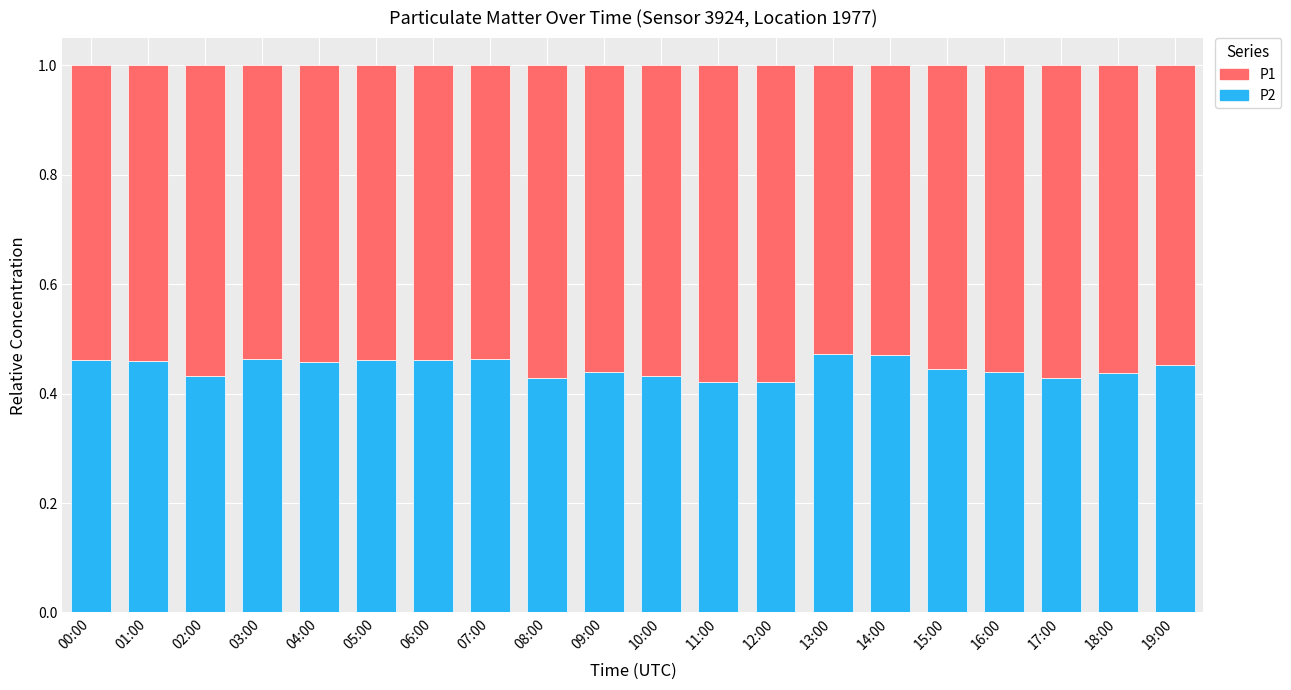

The P2 series shows 0.7 at 16:00. True or false?

False